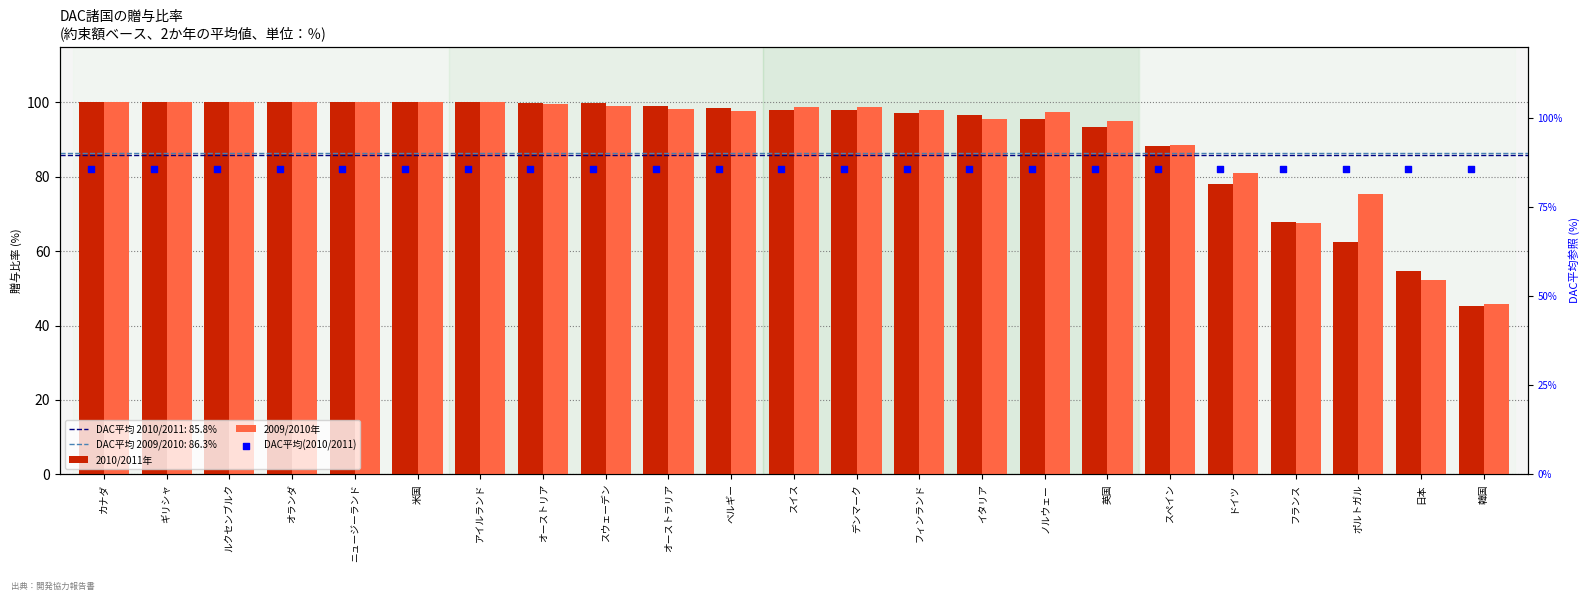

What is the total value across all series at ギリシャ?

285.8